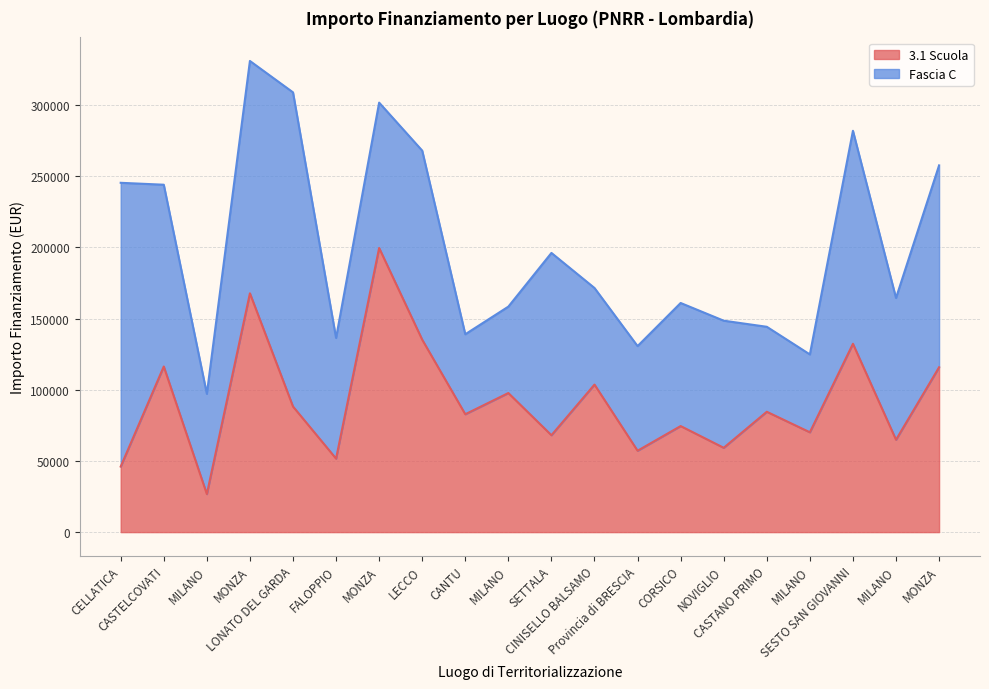

Reading left to right, transcribe all the data shown in this chart.

CELLATICA=46044.5	CASTELCOVATI=116324.6	MILANO=26730.0	MONZA=167724.8	LONATO DEL GARDA=88213.8	FALOPPIO=51620.1	MONZA=199567.7	LECCO=135157.2	CANTU=82798.6	MILANO=97694.9	SETTALA=68057.8	CINISELLO BALSAMO=103619.9	Provincia di BRESCIA=57160.7	CORSICO=74486.0	NOVIGLIO=59229.0	CASTANO PRIMO=84538.8	MILANO=70120.9	SESTO SAN GIOVANNI=132279.7	MILANO=64886.6	MONZA=115789.8